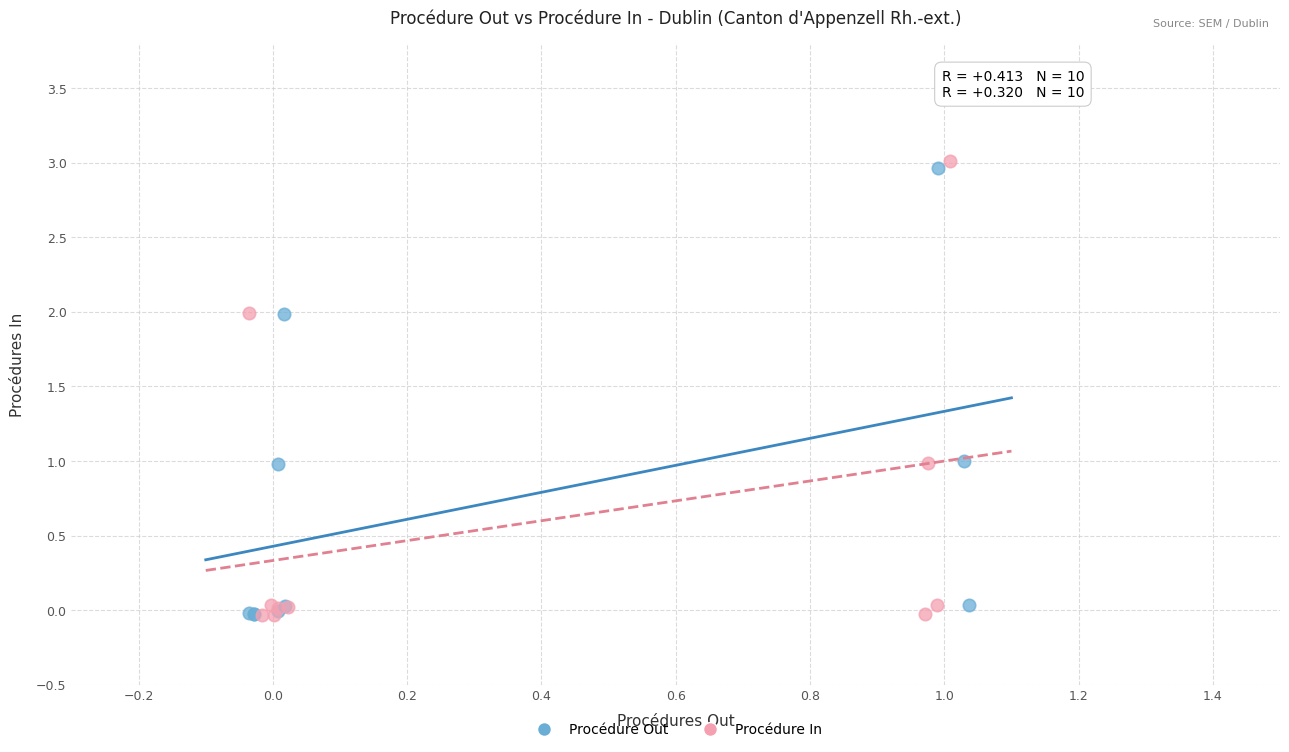

Which series has the largest Y range (max minus min)?

Procédure In